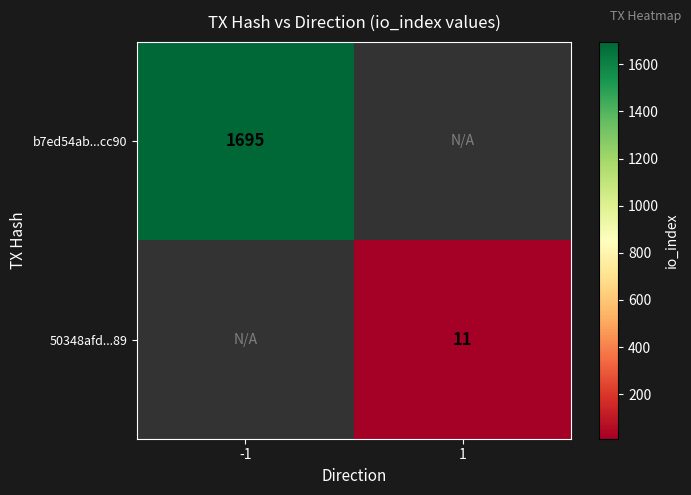

True or false: b7ed54ab...cc90 has a value of 1695 at -1.

True